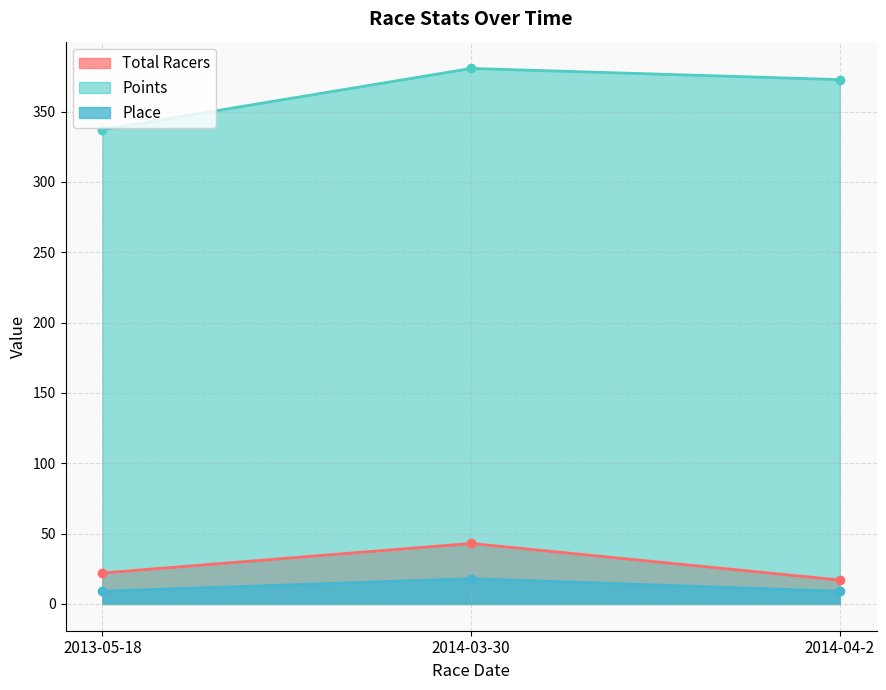

Which series has the widest spread of values?

Points